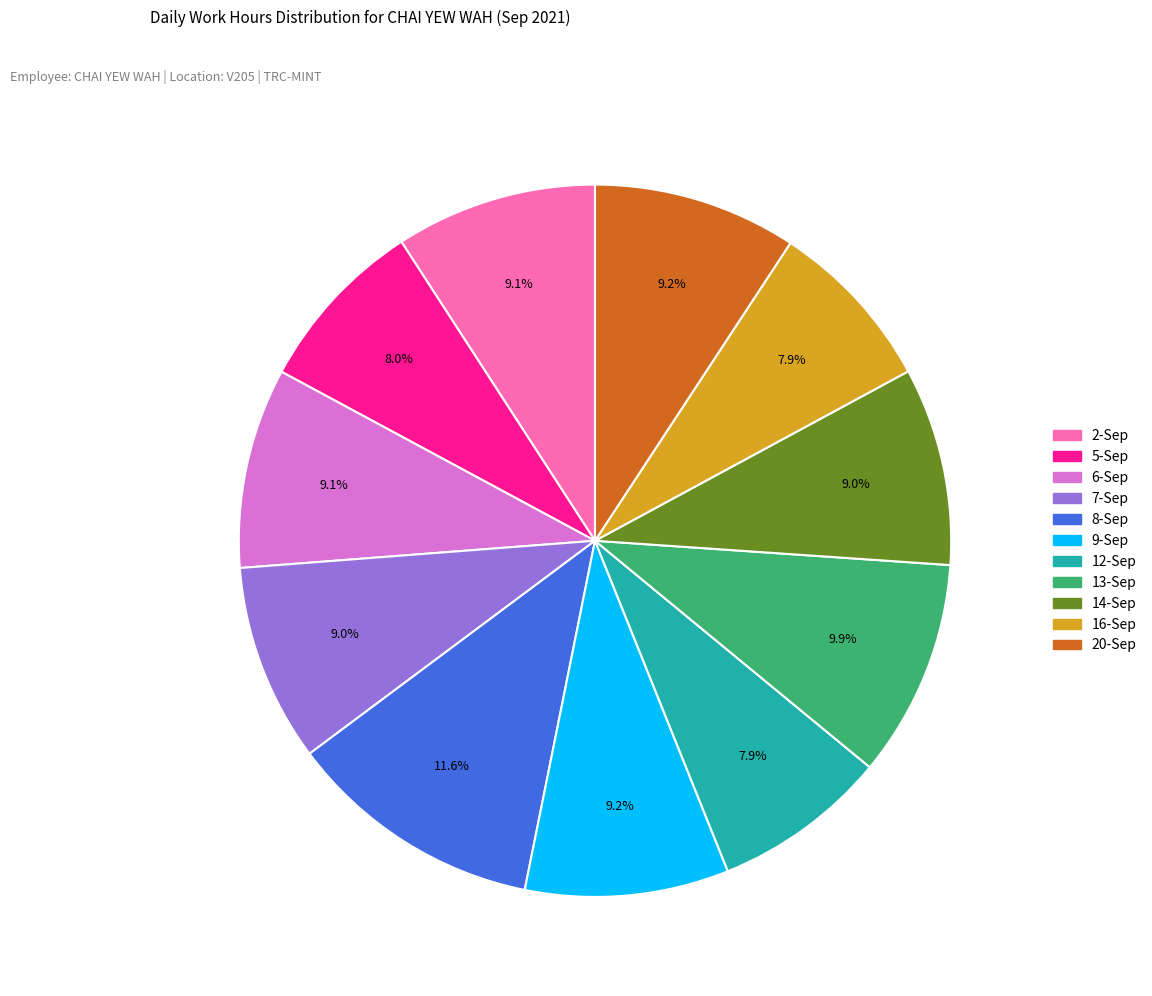

How many slices are in this pie chart?

11